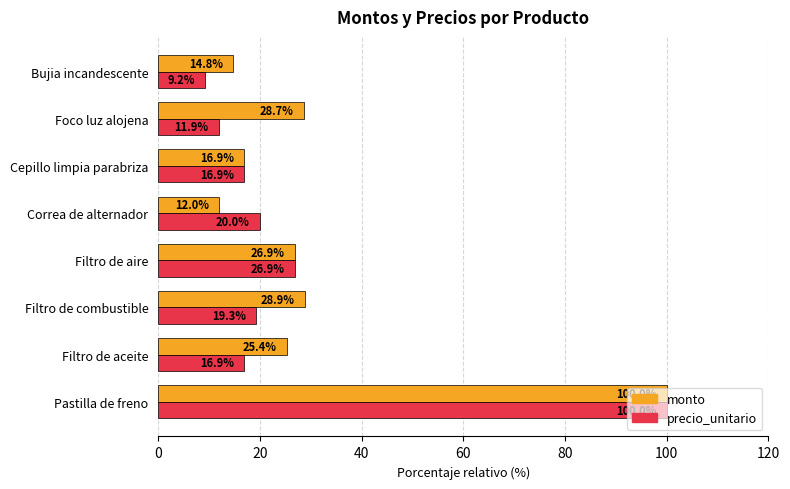

Which series has the widest spread of values?

precio_unitario